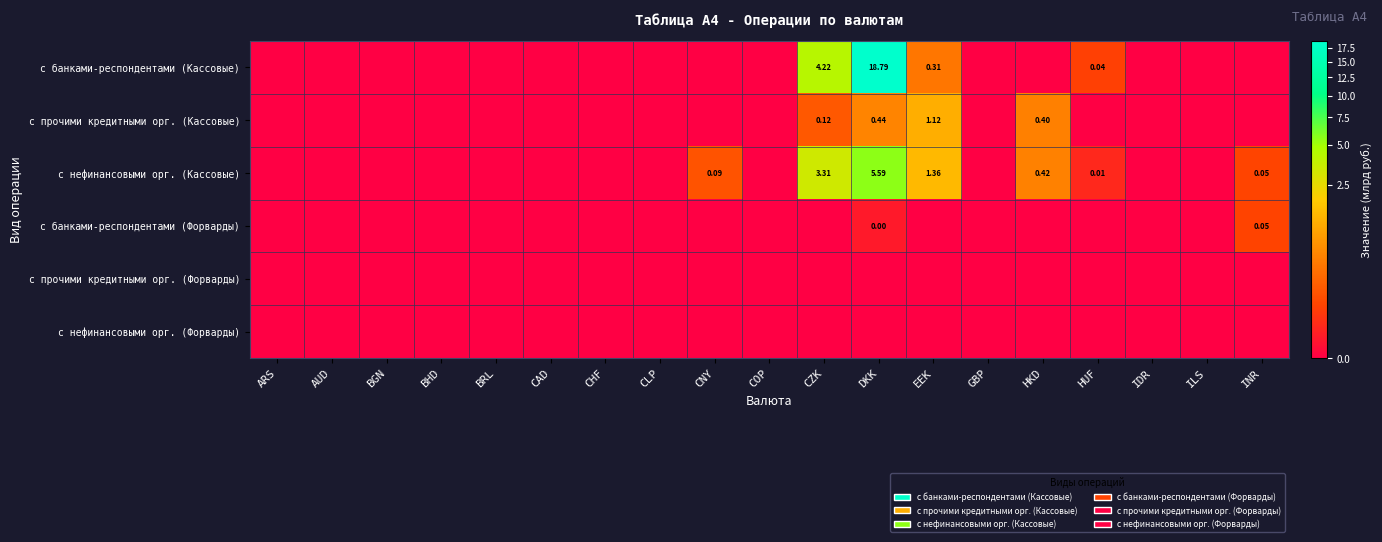

Is the value of с банками-респондентами (Кассовые) at BHD greater than the value of с банками-респондентами (Форварды) at EEK?

No